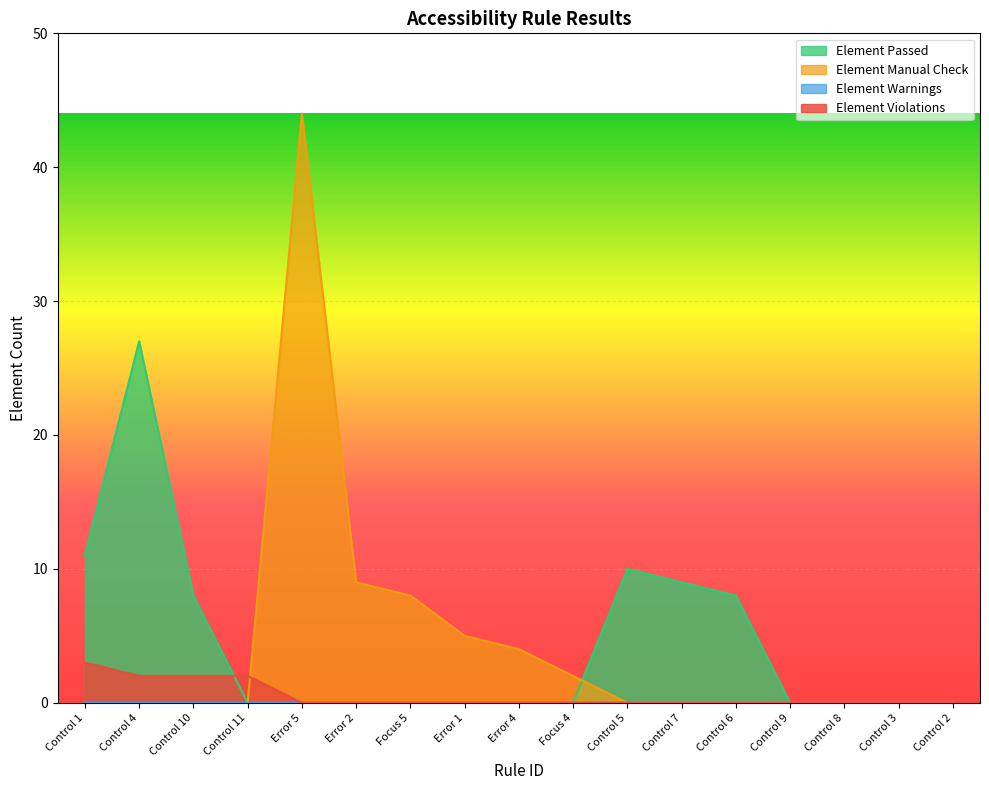

The Element Violations series shows 2 at Control 4. True or false?

True